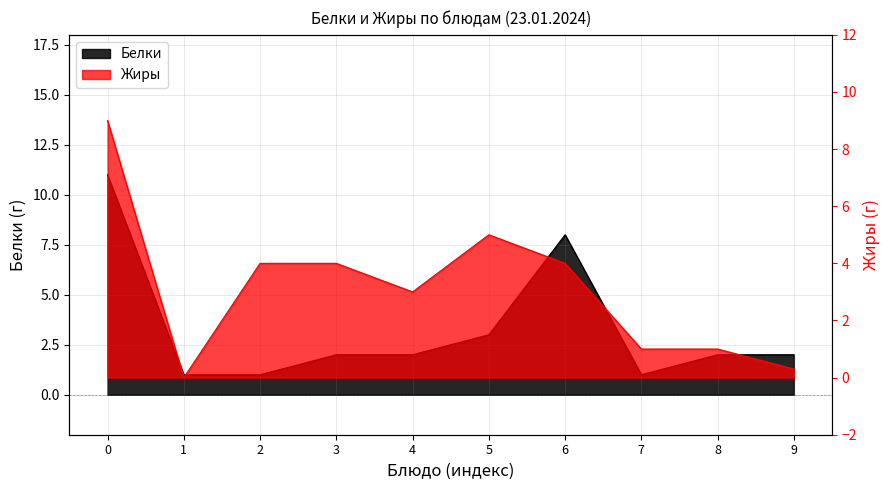

Which series has the largest range (max minus min)?

Белки